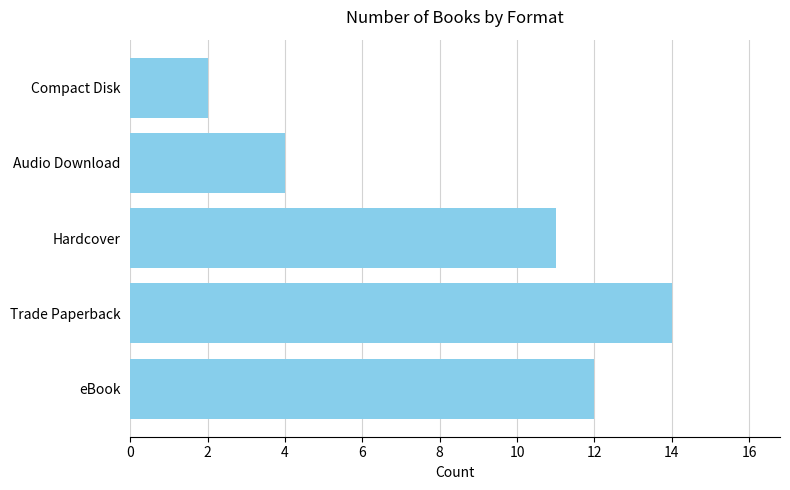

How many data points does each series have?

5